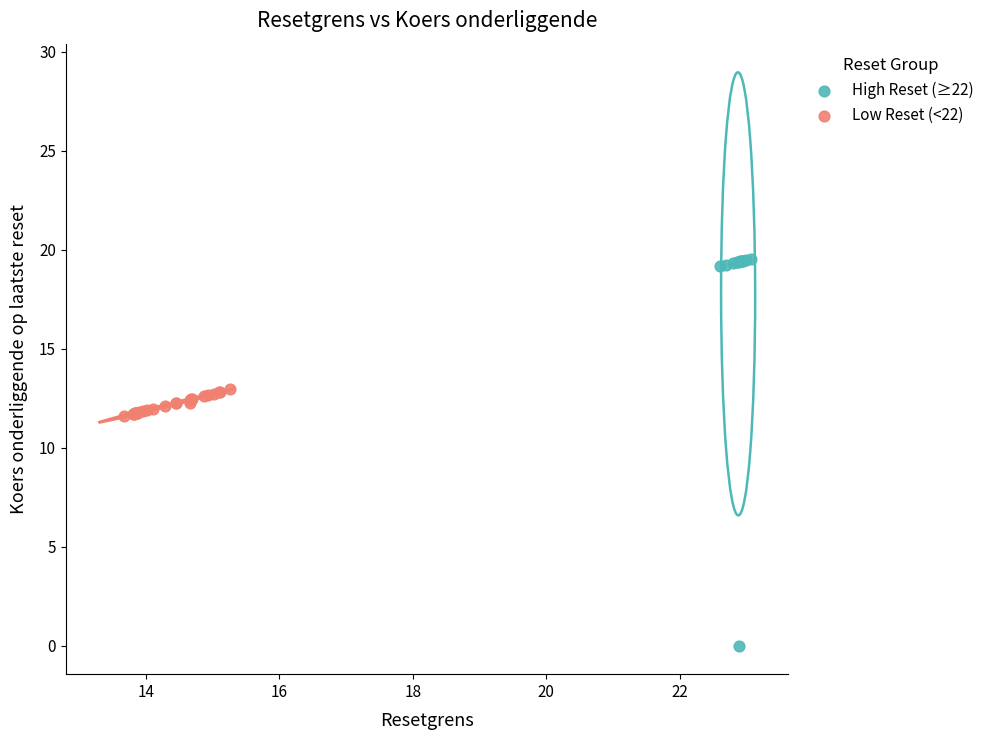

Which series has the largest Y range (max minus min)?

High Reset (≥22)